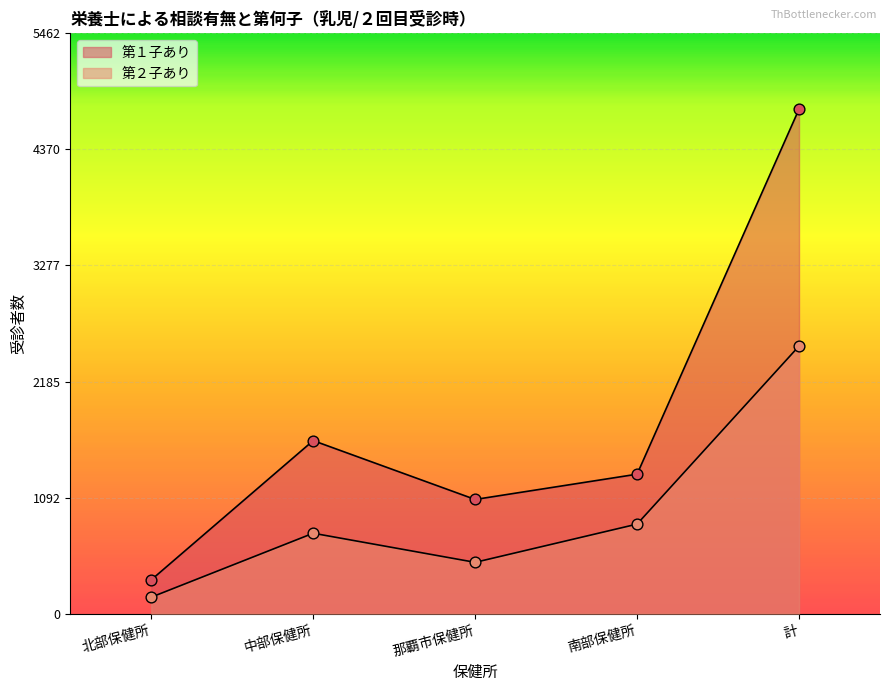

Which series contains the lowest Y value?

第２子あり